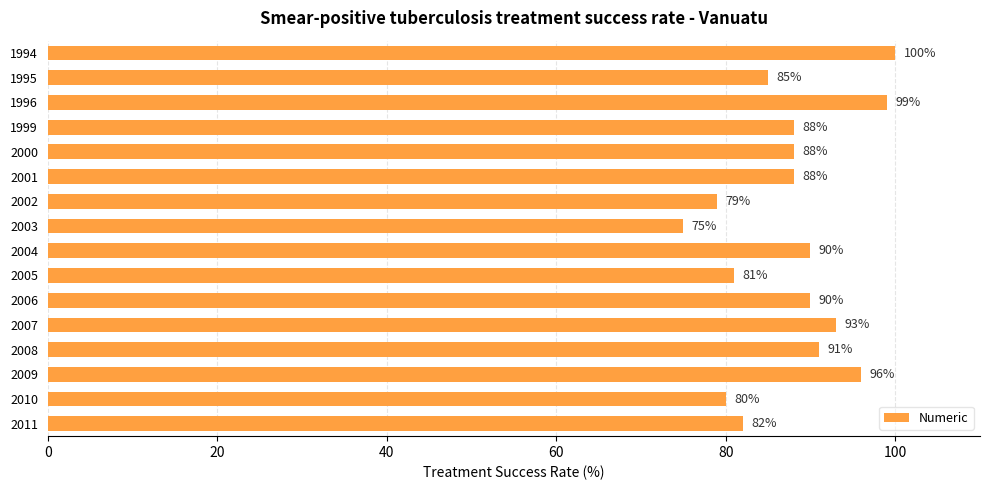

Reading top to bottom, list all the values displayed in this chart.

1994=100	1995=85	1996=99	1999=88	2000=88	2001=88	2002=79	2003=75	2004=90	2005=81	2006=90	2007=93	2008=91	2009=96	2010=80	2011=82